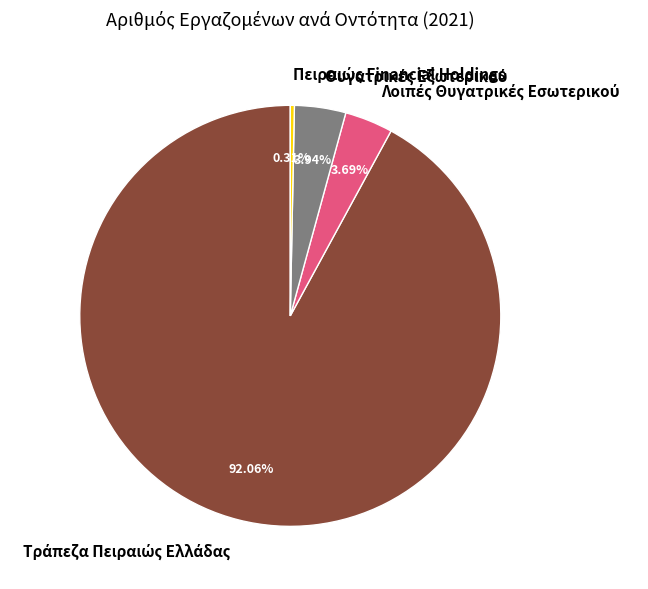

How many slices are in this pie chart?

4